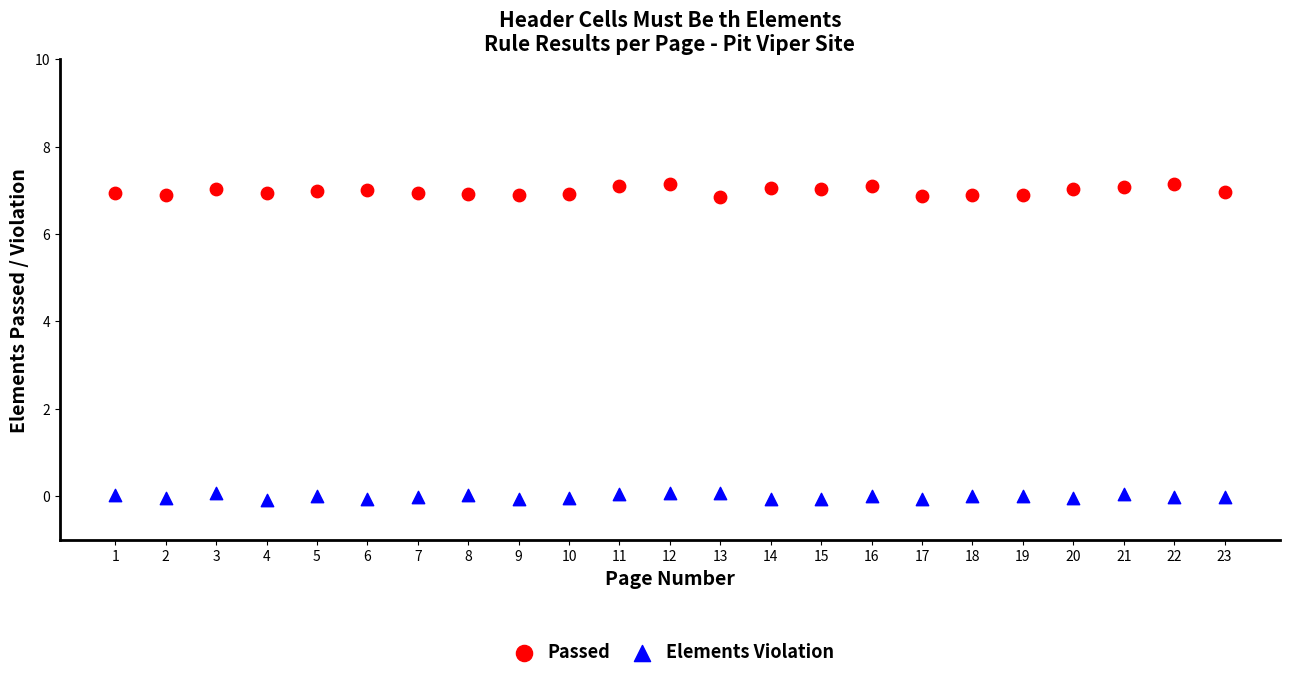

Across all data points, what is the range of Y values (max minus min)?

7.2